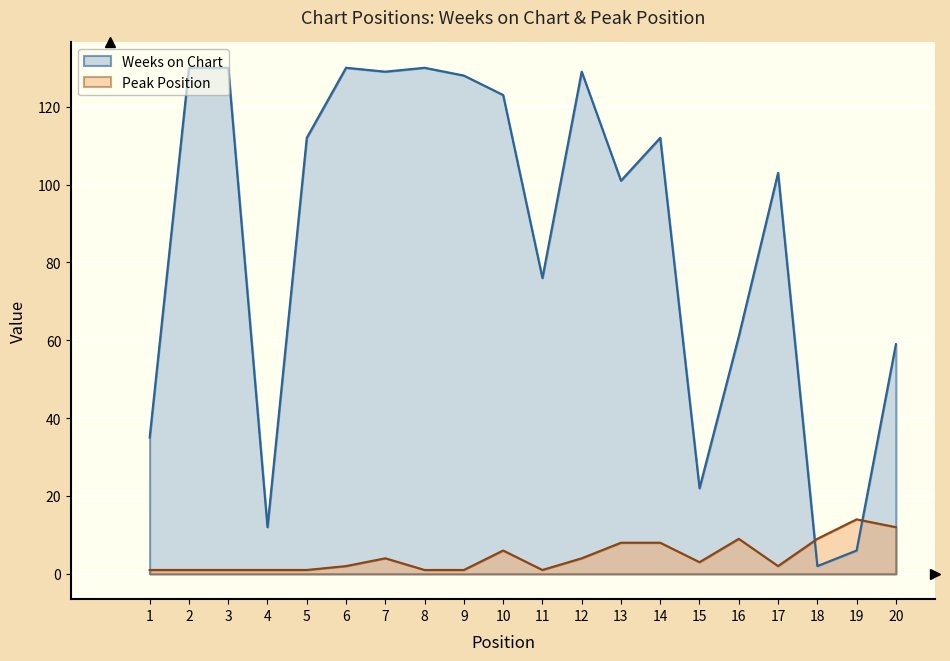

The value of Peak Position at 6 is 2. True or false?

True